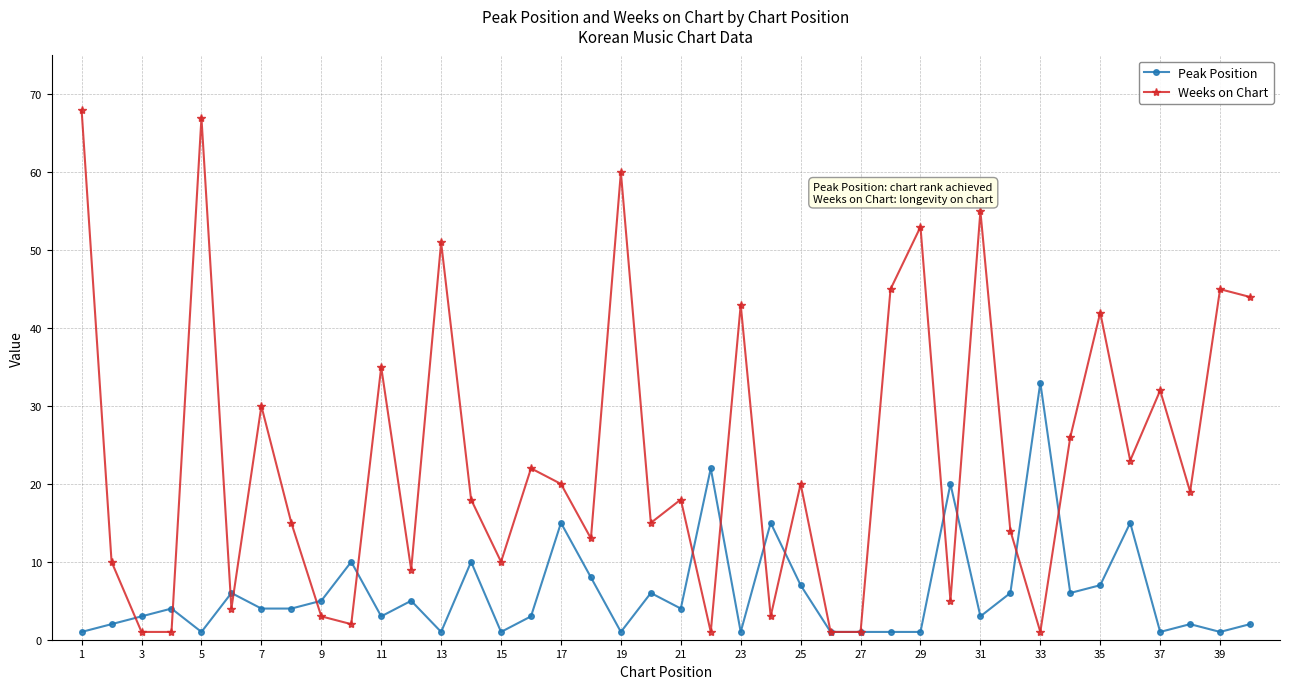

Reading left to right, list all the values displayed in this chart.

Peak Position: 1	2	3	4	1	6	4	4	5	10	3	5	1	10	1	3	15	8	1	6	4	22	1	15	7	1	1	1	1	20	3	6	33	6	7	15	1	2	1	2
Weeks on Chart: 68	10	1	1	67	4	30	15	3	2	35	9	51	18	10	22	20	13	60	15	18	1	43	3	20	1	1	45	53	5	55	14	1	26	42	23	32	19	45	44